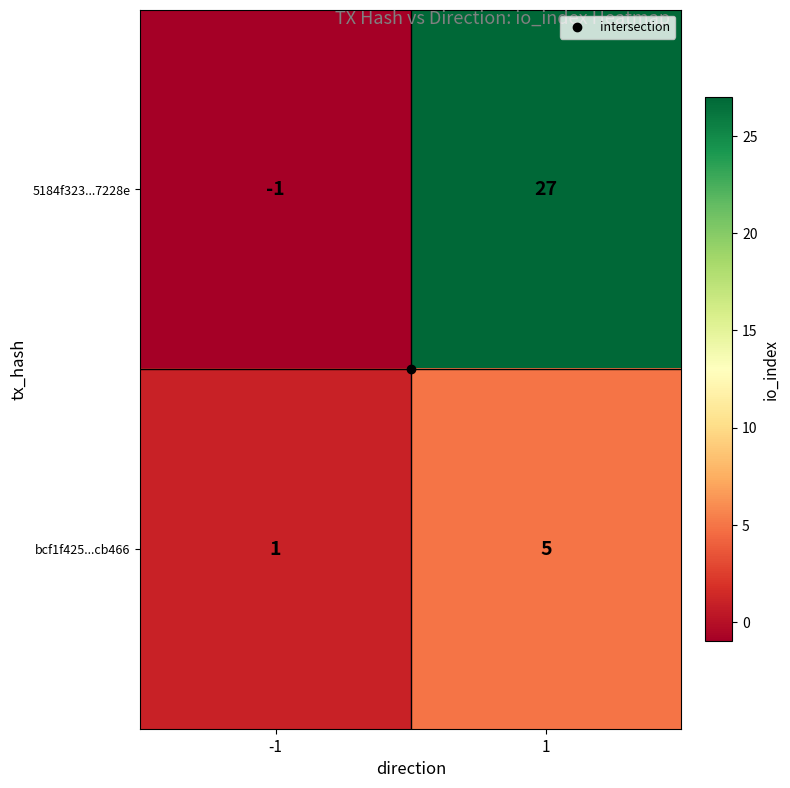

Which series has the largest total across all categories?

5184f323...7228e